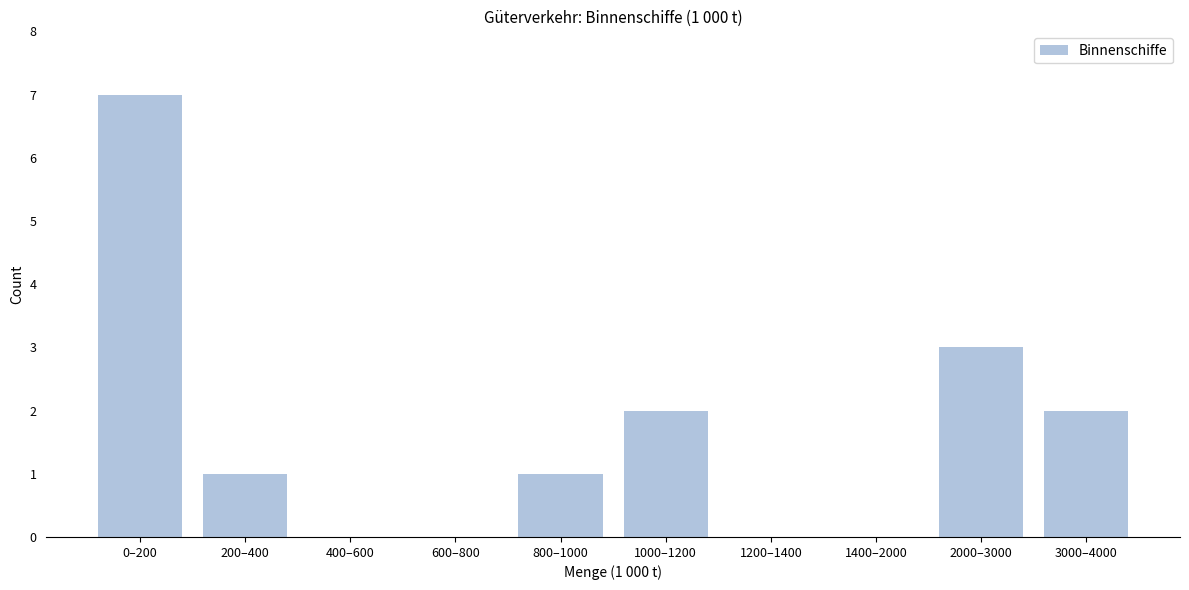

Reading left to right, transcribe all the data shown in this chart.

0–200=7	200–400=1	400–600=0	600–800=0	800–1000=1	1000–1200=2	1200–1400=0	1400–2000=0	2000–3000=3	3000–4000=2